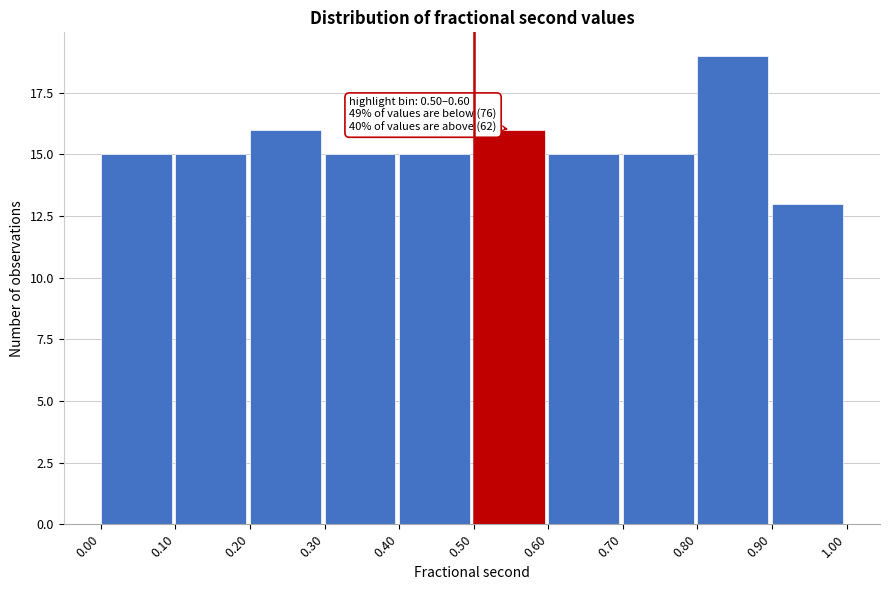

Over which range of the x-axis is the bar tallest?

0.80 to 0.90